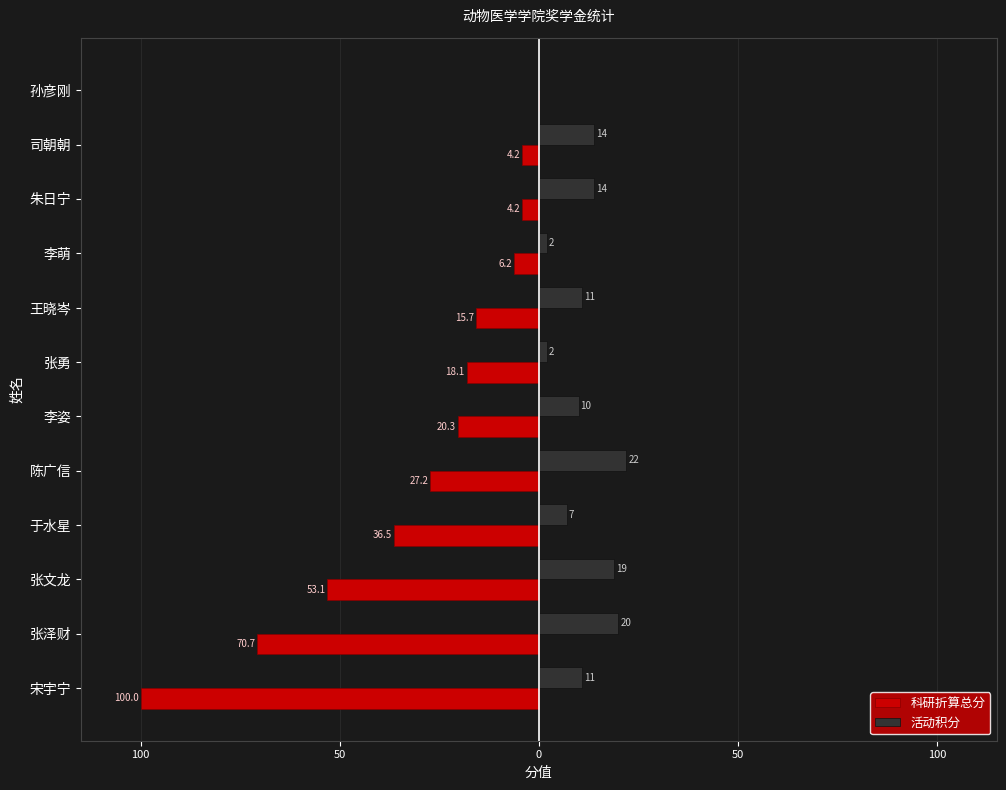

What are all the series names shown in the legend?

科研折算总分, 活动积分